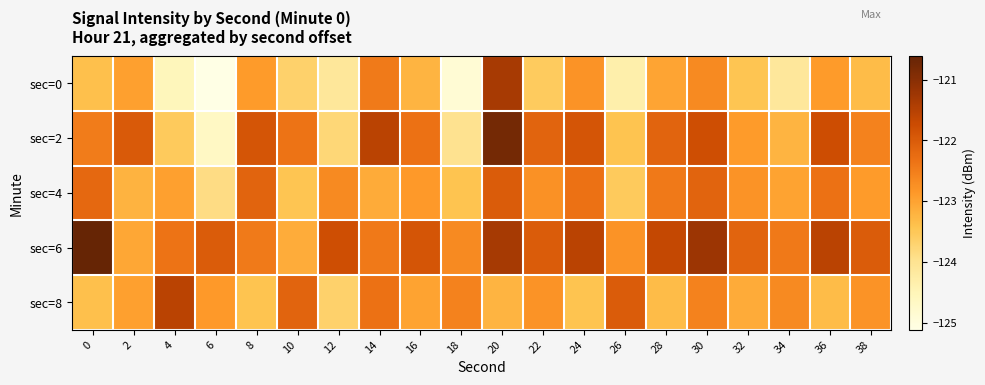

What is the minimum value shown in the chart?

-125.1